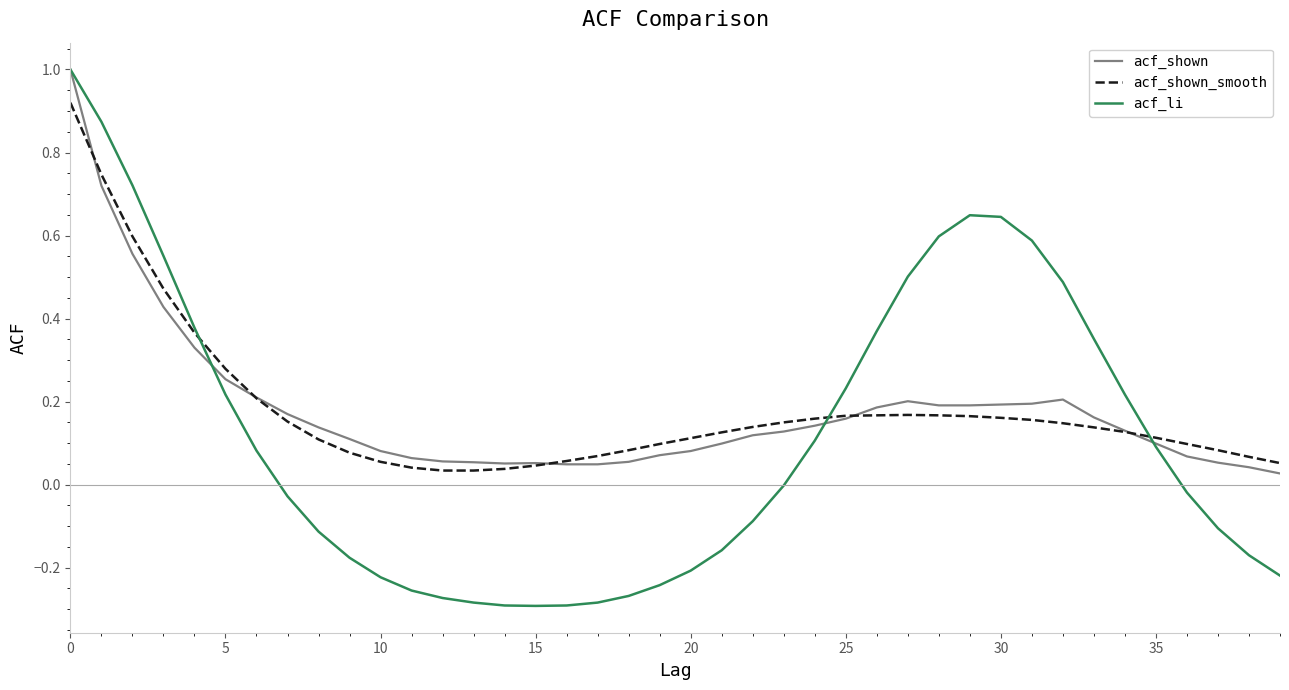

Which series has the widest spread of values?

acf_li